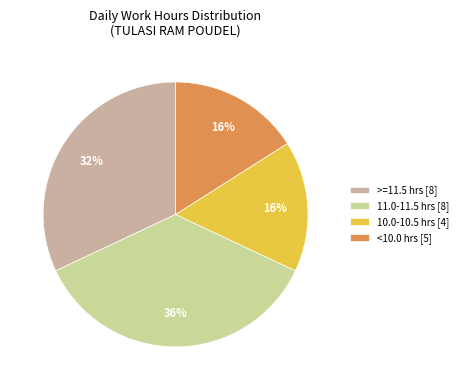

Which category has the biggest portion of the pie?

11.0-11.5 hrs [8]